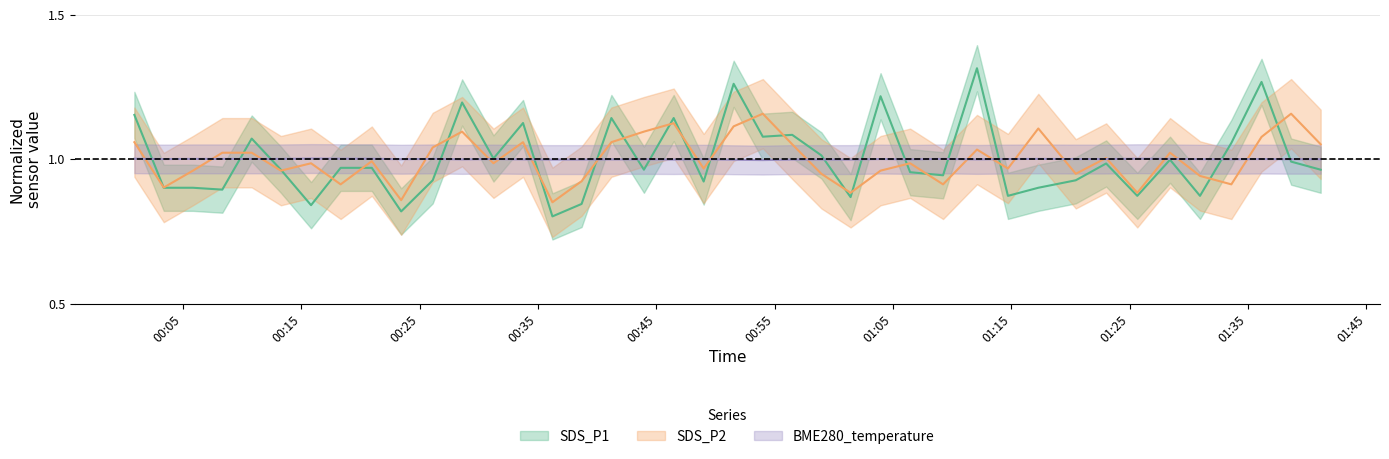

Where is SDS_P1 nearest to the value 1?

2022/10/18 01:28:25